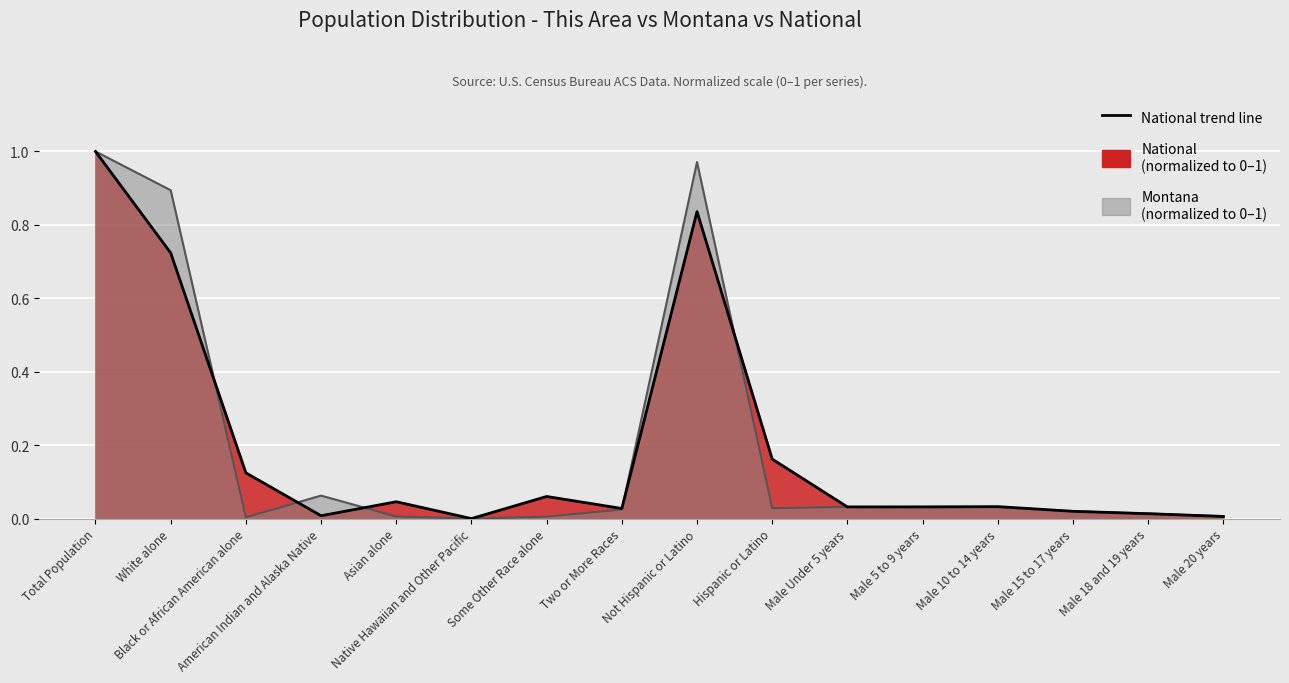

What is the label of the 6th point from the left?

Native Hawaiian and Other Pacific